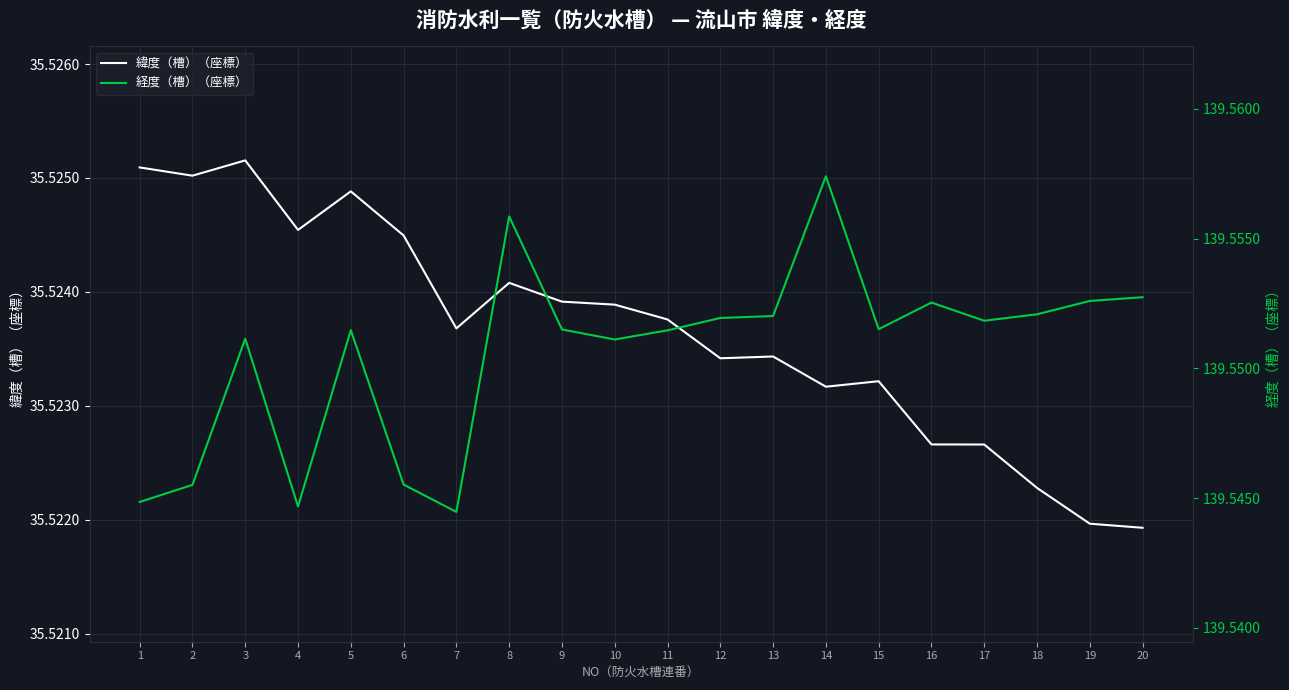

What is the value of the 緯度（槽）（座標） point at the 12th from the left?

35.5